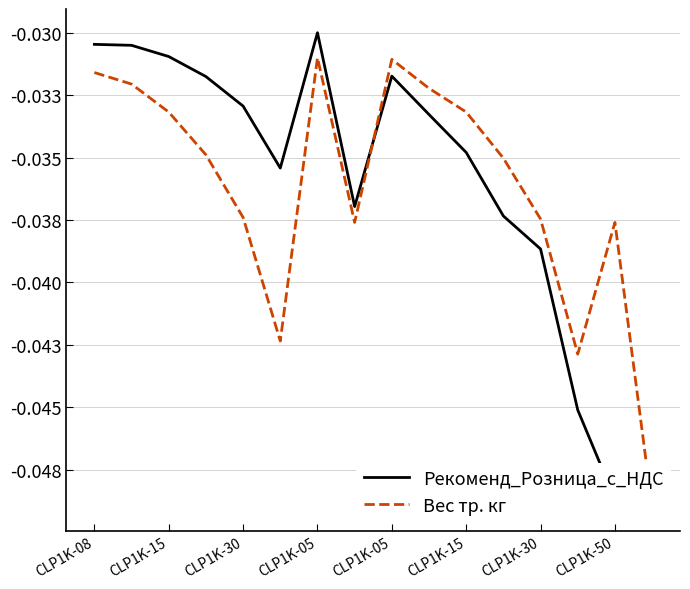

The value of Рекоменд_Розница_с_НДС at CLP1K-08 is -0.0. True or false?

True